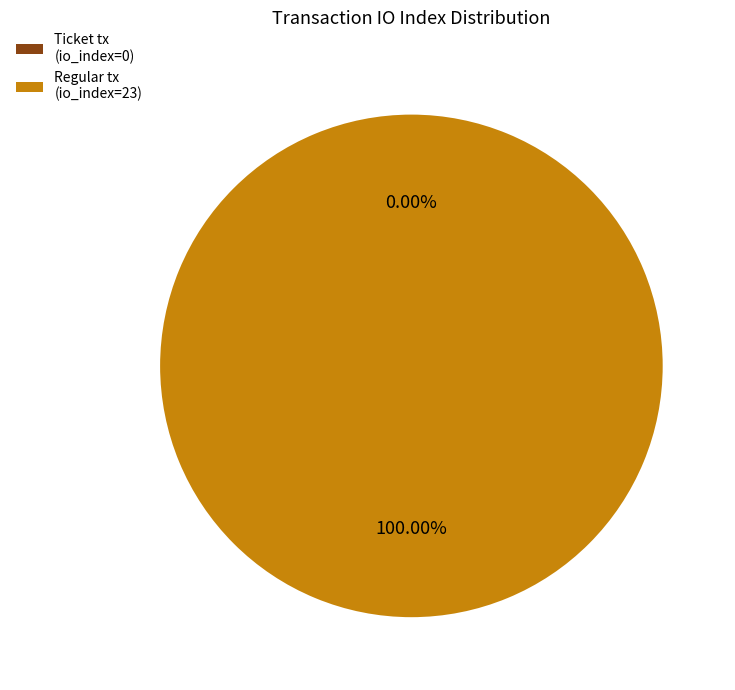

Is it true that Ticket tx (io_index=0) is 1% of the pie?

False